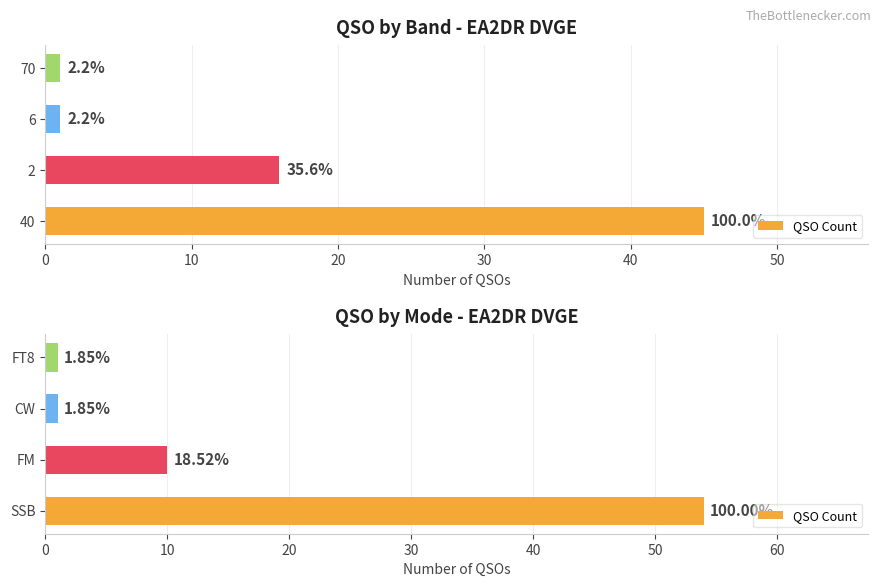

What is the average value?

16